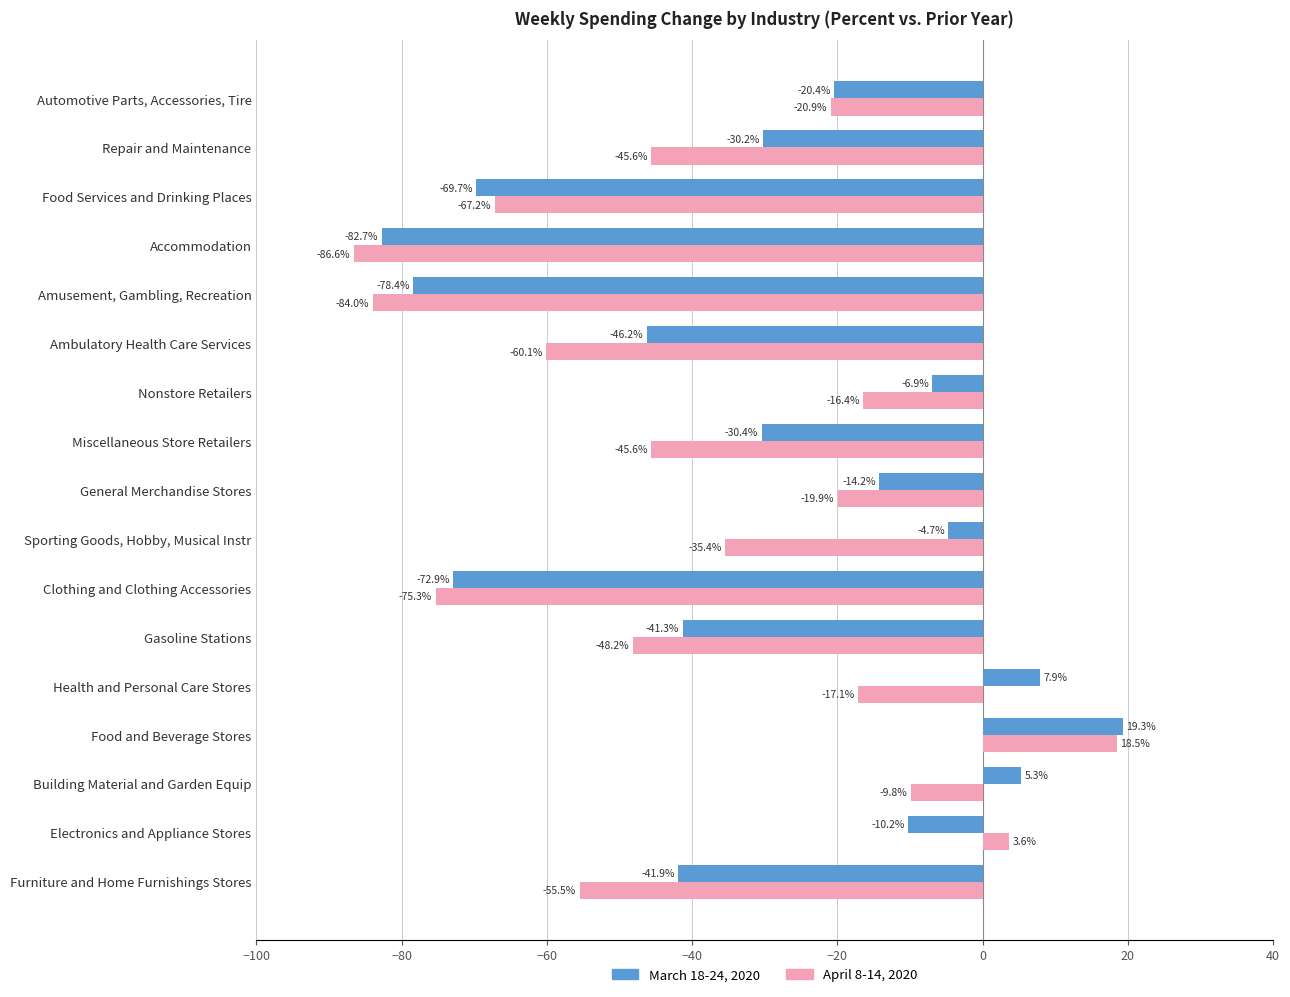

The March 18-24, 2020 series shows -11.6 at Gasoline Stations. True or false?

False